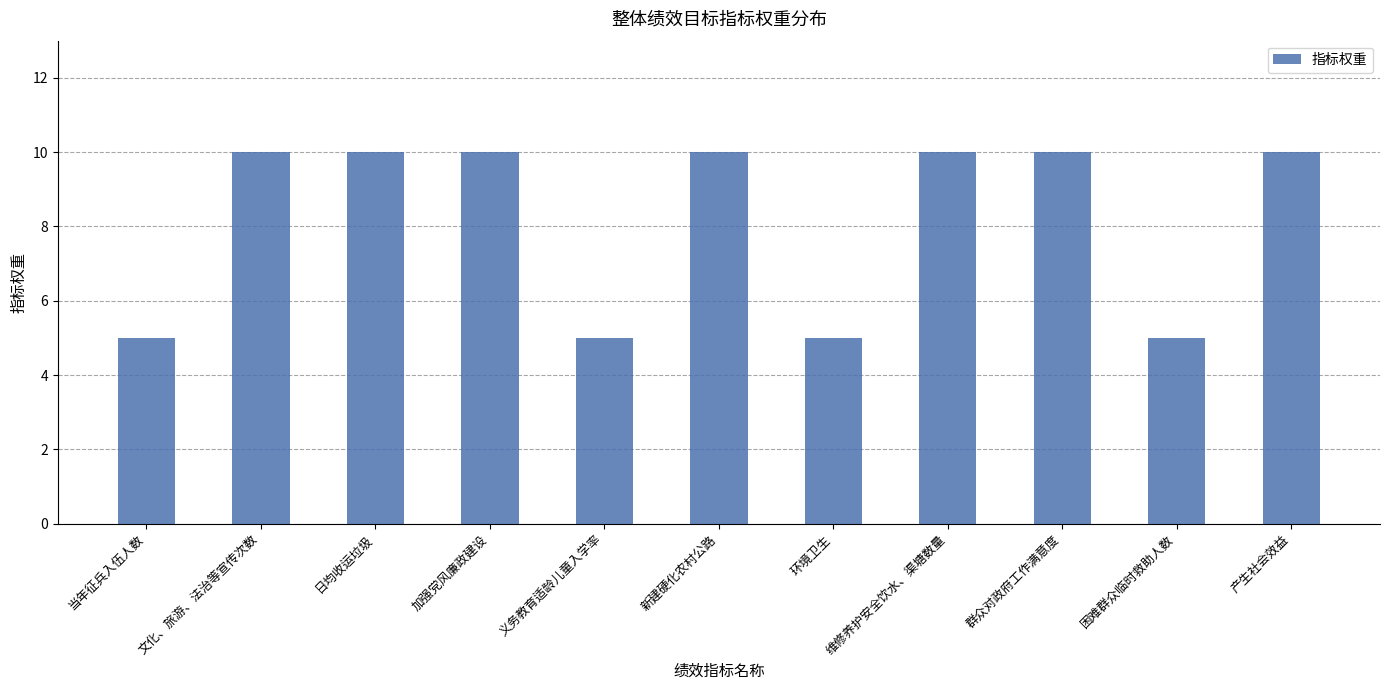

What is the smallest value displayed?

5